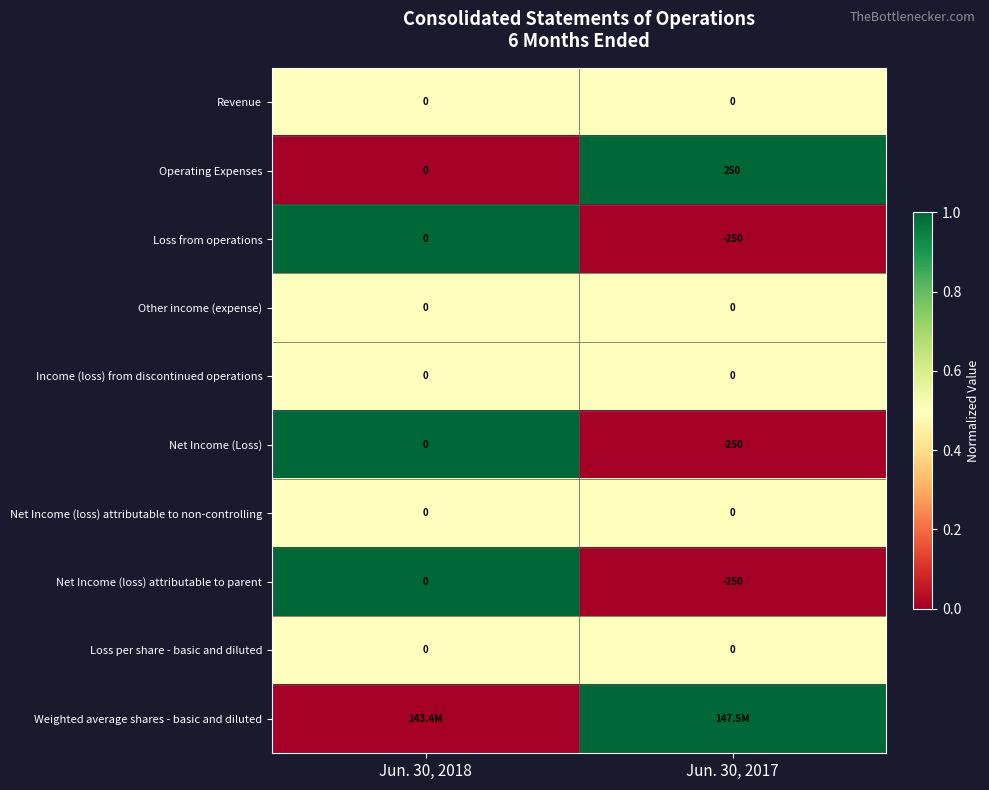

Rank the categories by Operating Expenses value from lowest to highest.

Jun. 30, 2018, Jun. 30, 2017